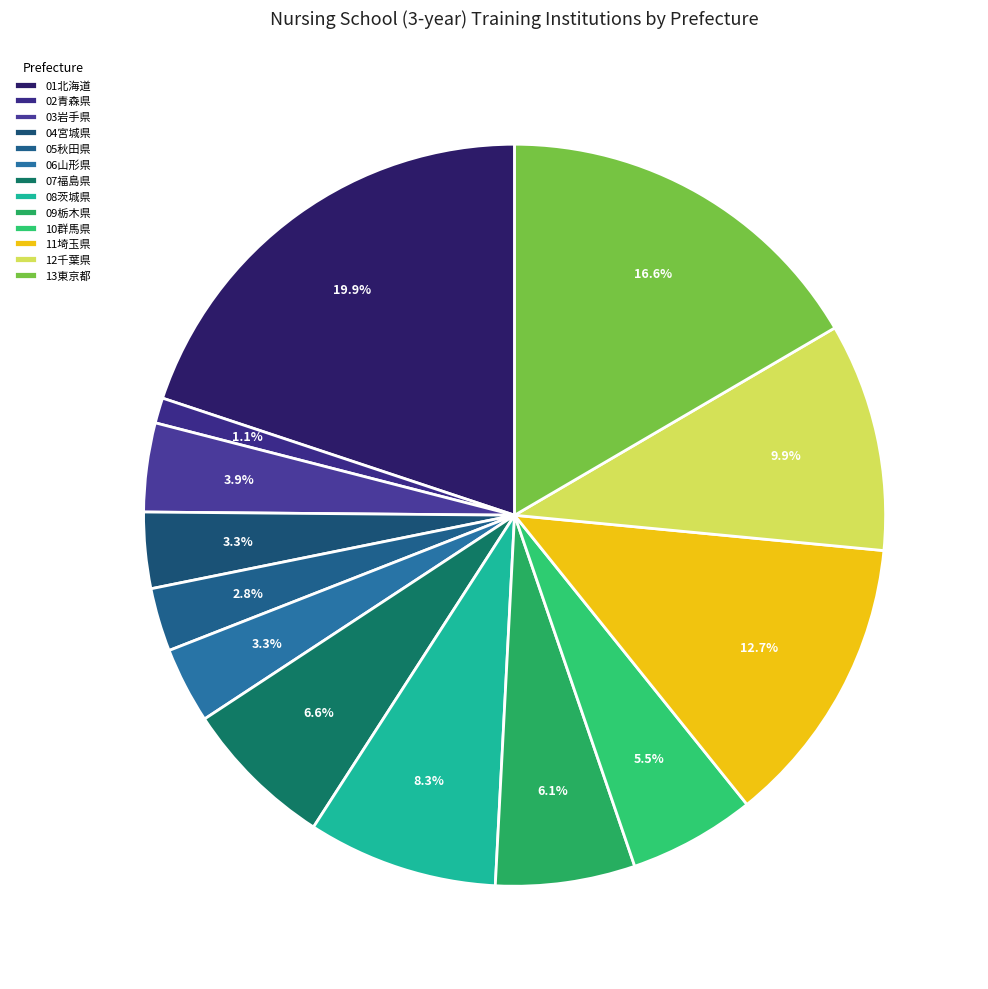

How many segments does this pie chart have?

13